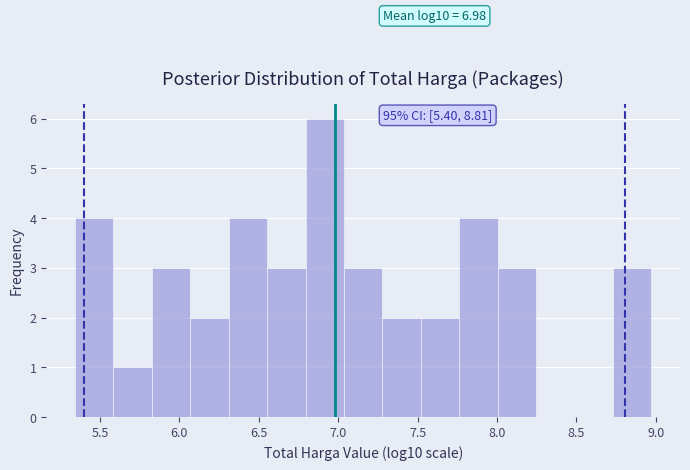

Which range on the x-axis has the tallest bar?

6.80 to 7.05